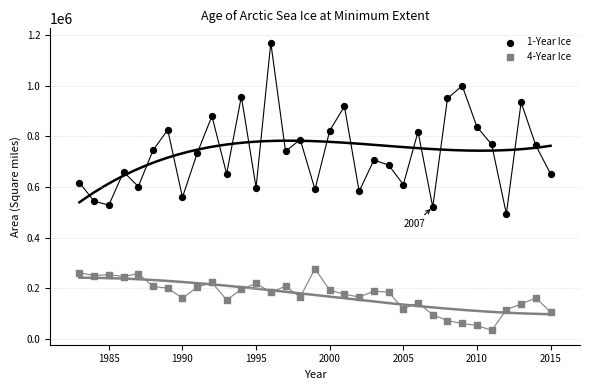

Which series reaches the minimum Y coordinate?

4-Year Ice